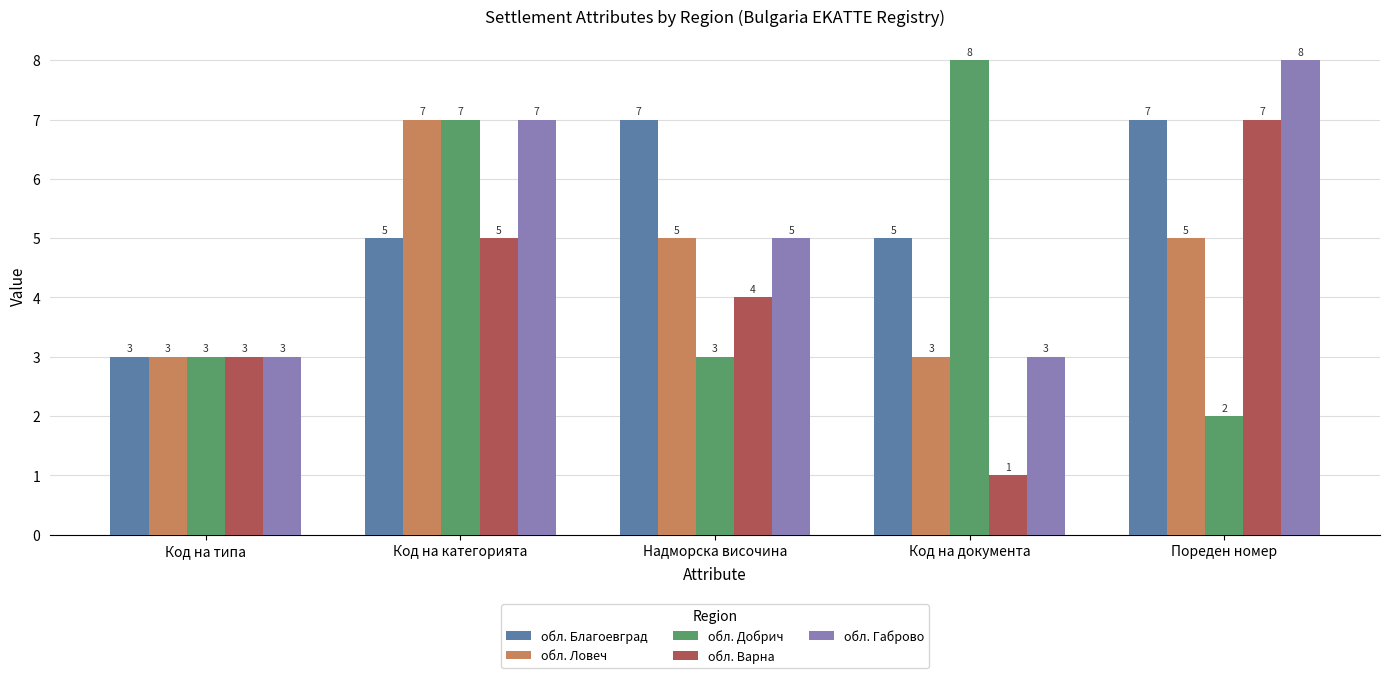

Reading left to right, extract all data points from this chart.

обл. Благоевград: 3	5	7	5	7
обл. Ловеч: 3	7	5	3	5
обл. Добрич: 3	7	3	8	2
обл. Варна: 3	5	4	1	7
обл. Габрово: 3	7	5	3	8